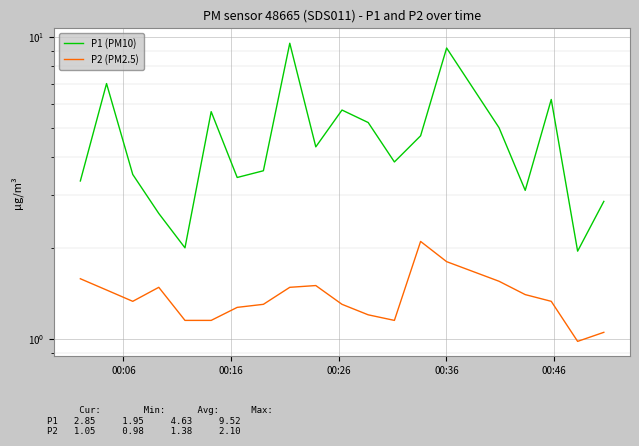

What is the minimum value shown in the chart?

1.0